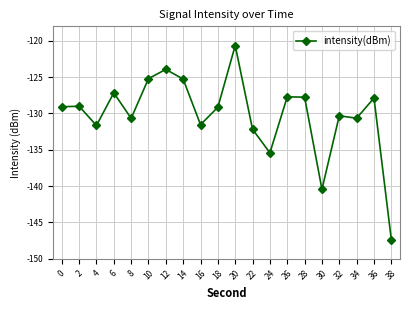

The chart shows a value of -130.3 at 32. True or false?

True